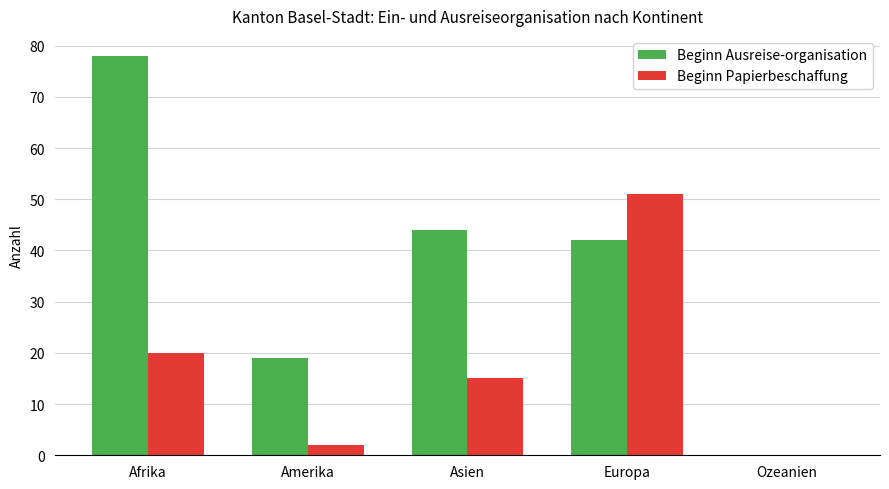

Which series has the largest total across all categories?

Beginn Ausreise-organisation